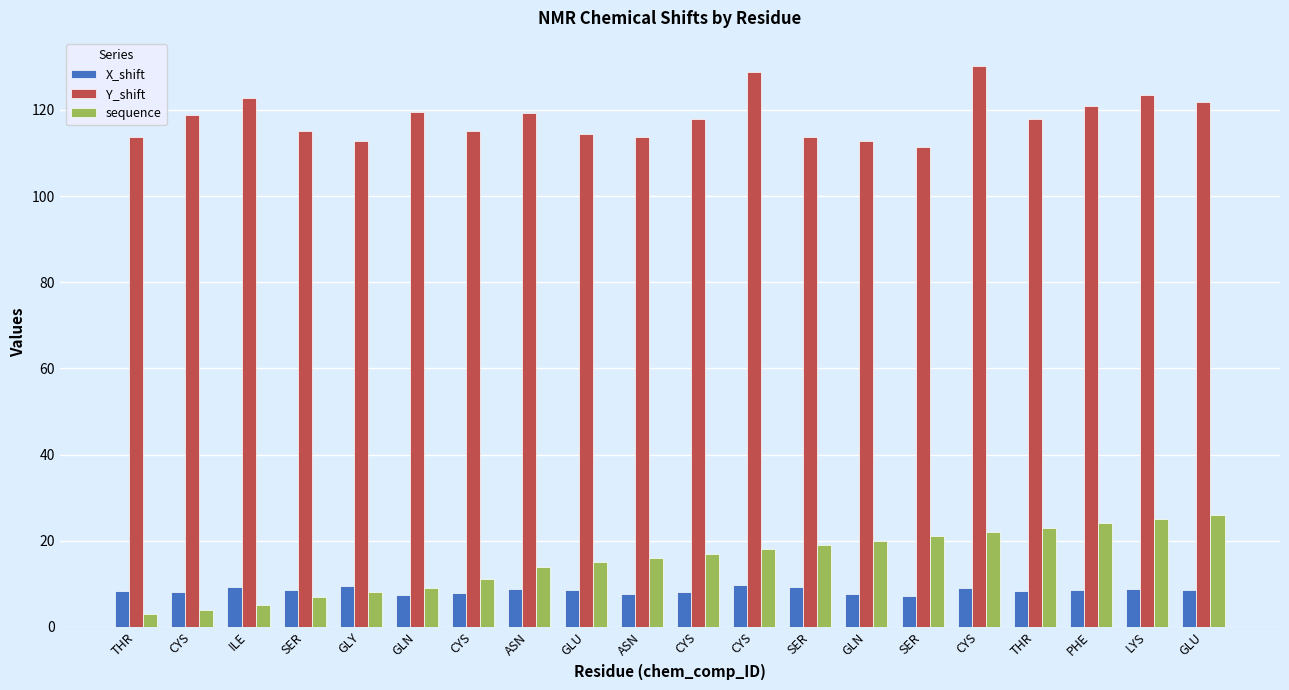

What is the greatest value displayed?

130.2